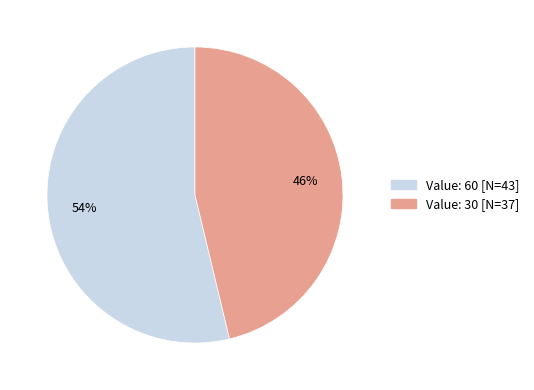

Is there a majority slice in this chart?

Yes